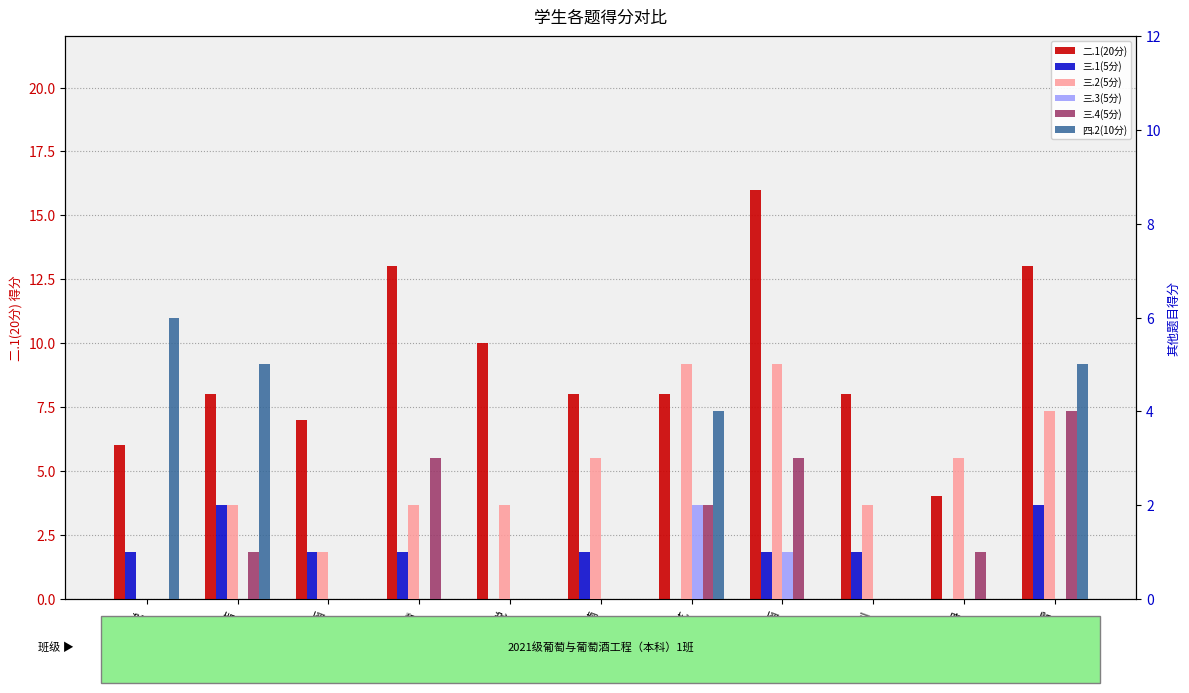

Where does the 二.1(20分) series first go above 8?

张雨情